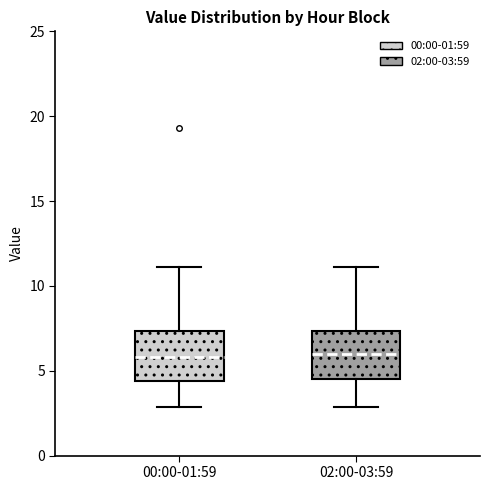

Where is the upper edge of the box for 00:00-01:59 on the y-axis? The values are not printed on the chart, so give them approximately, as read against the axis.

7.5